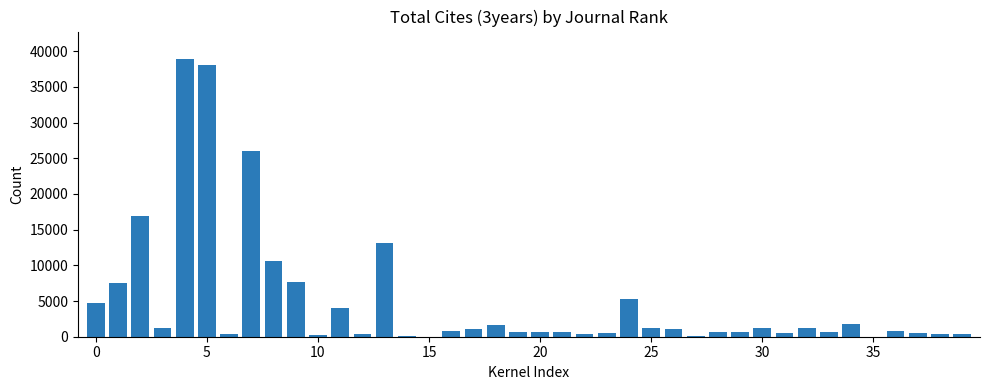

What is the sum of all values?

192191